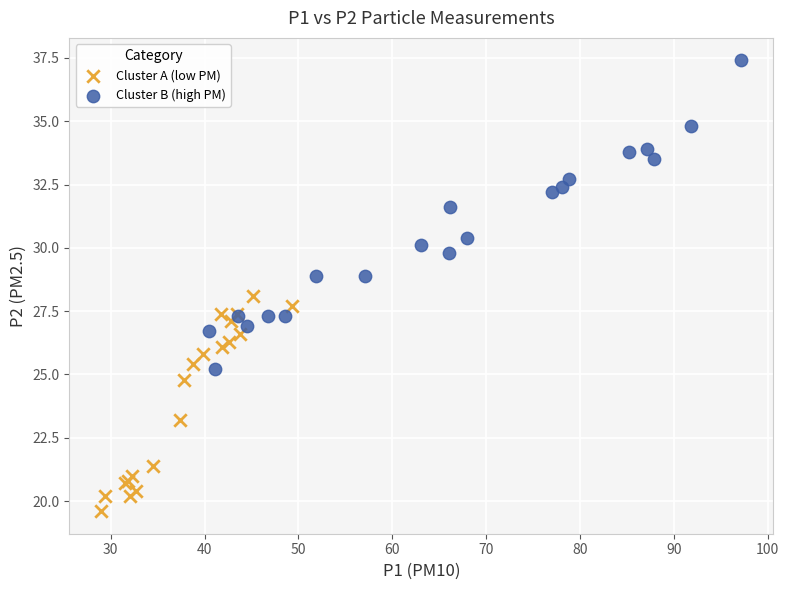

What are all the series names shown in the legend?

Cluster A (low PM), Cluster B (high PM)